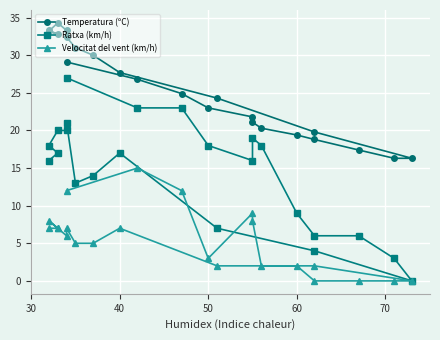

Reading left to right, what are all the values shown in this chart?

Temperatura (ºC): 29.1	26.8	24.9	23.0	21.8	21.1	20.3	19.4	18.8	17.4	16.3	16.3	19.8	24.3	27.7	30.0	31.0	32.4	33.3	34.3	33.2	32.8	33.3
Ratxa (km/h): 27.0	23.0	23.0	18.0	16.0	19.0	18.0	9.0	6.0	6.0	3.0	0.0	4.0	7.0	17.0	14.0	13.0	21.0	20.0	20.0	18.0	17.0	16.0
Velocitat del vent (km/h): 12.0	15.0	12.0	3.0	9.0	8.0	2.0	2.0	0.0	0.0	0.0	0.0	2.0	2.0	7.0	5.0	5.0	7.0	6.0	7.0	8.0	7.0	7.0